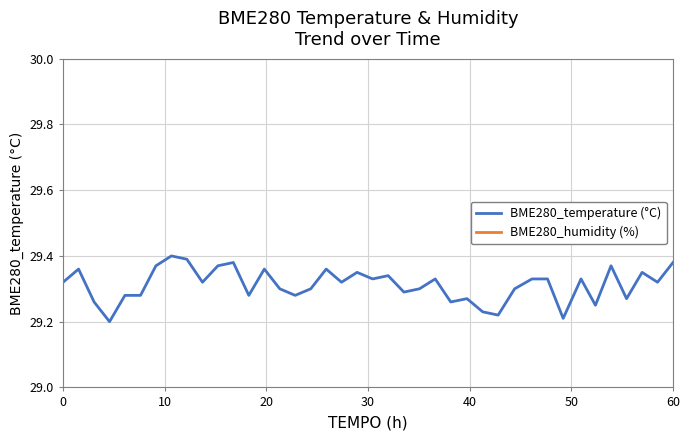

The BME280_humidity (%) series shows 10.0 at 36. True or false?

False